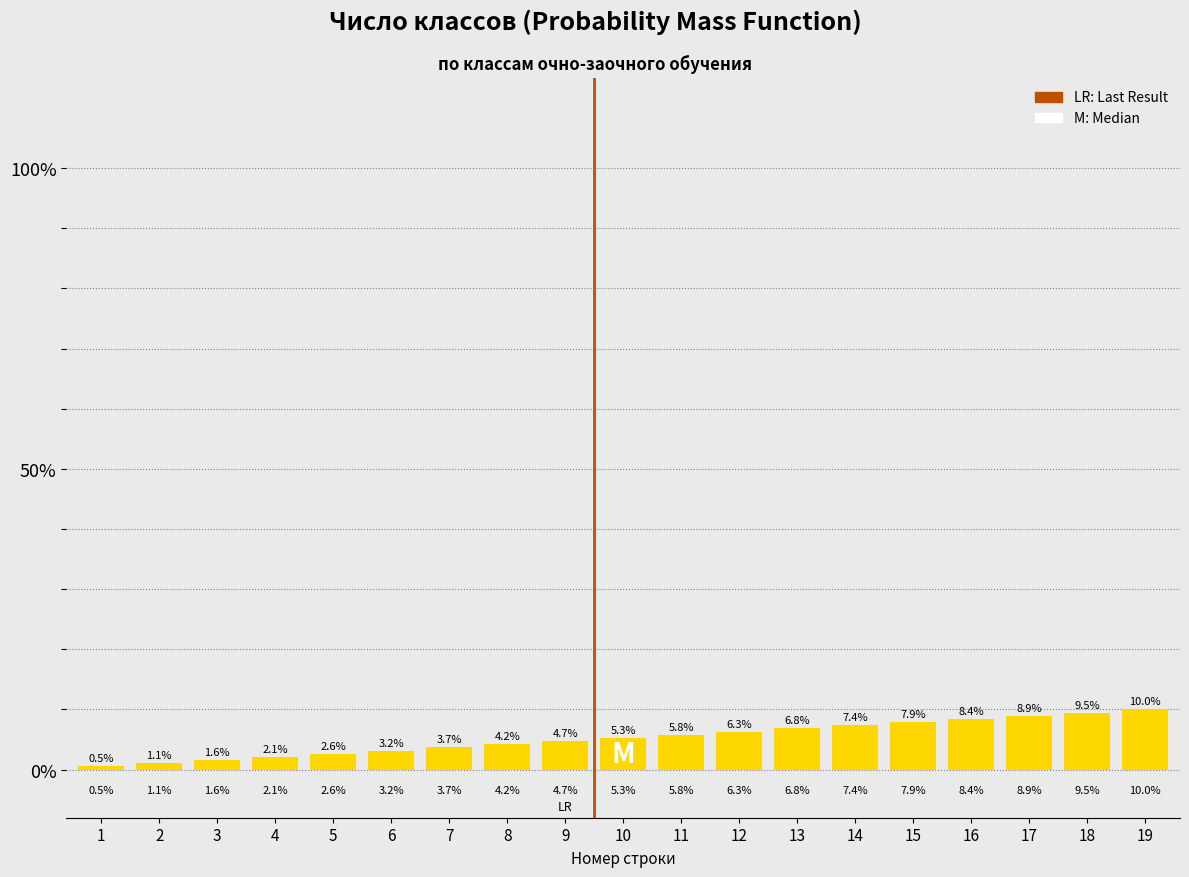

Reading right to left, list all the values displayed in this chart.

10.0	9.5	8.9	8.4	7.9	7.4	6.8	6.3	5.8	5.3	4.7	4.2	3.7	3.2	2.6	2.1	1.6	1.1	0.5